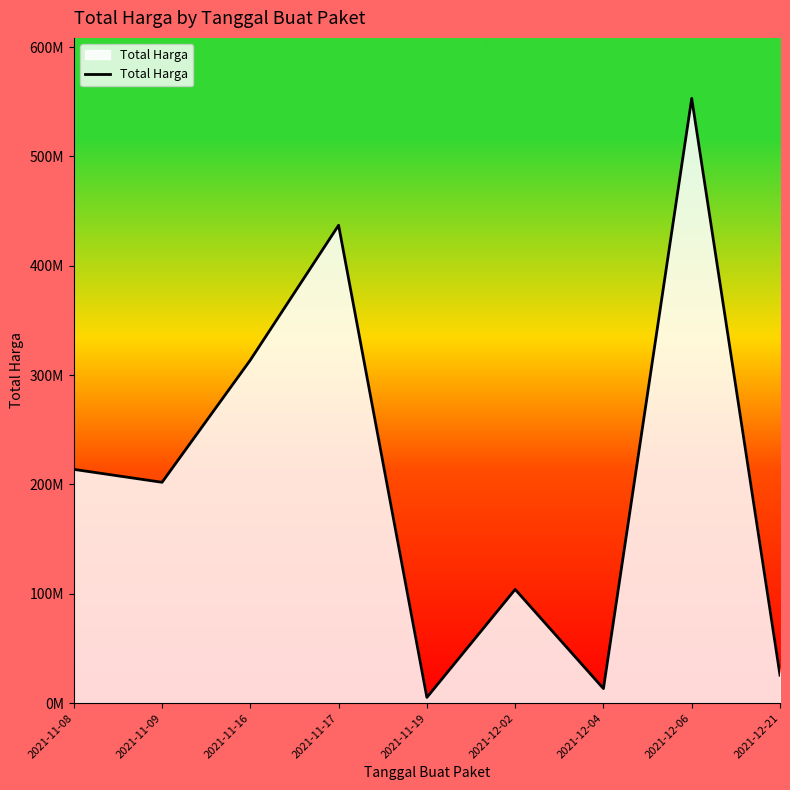

True or false: there are more than 0 points higher than both neighbors.

True